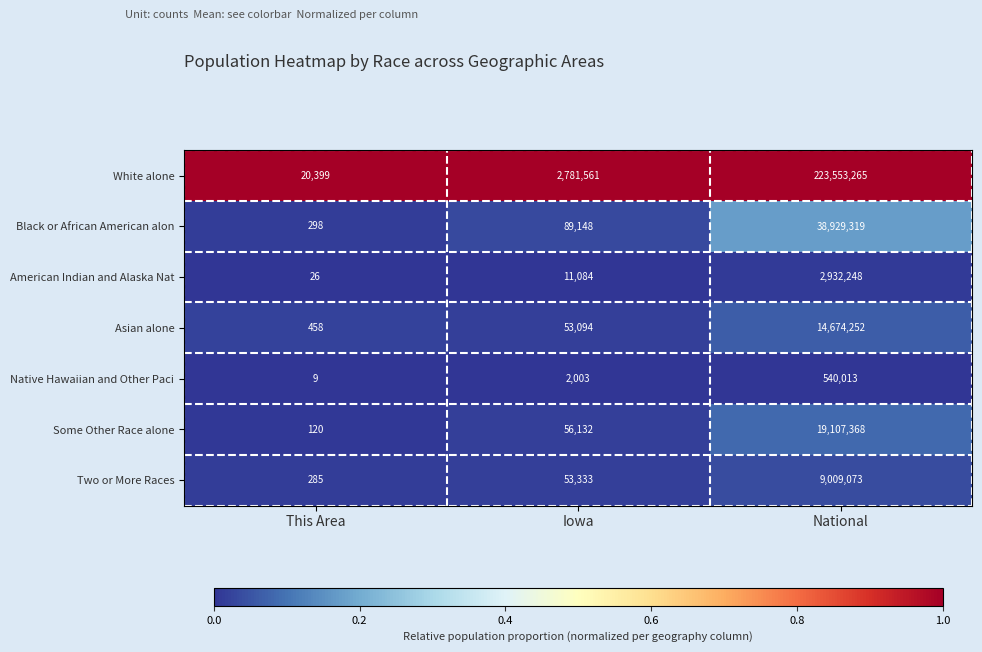

Reading right to left, list all the values displayed in this chart.

White alone: National=223553265	Iowa=2781561	This Area=20399
Black or African American alon: National=38929319	Iowa=89148	This Area=298
American Indian and Alaska Nat: National=2932248	Iowa=11084	This Area=26
Asian alone: National=14674252	Iowa=53094	This Area=458
Native Hawaiian and Other Paci: National=540013	Iowa=2003	This Area=9
Some Other Race alone: National=19107368	Iowa=56132	This Area=120
Two or More Races: National=9009073	Iowa=53333	This Area=285